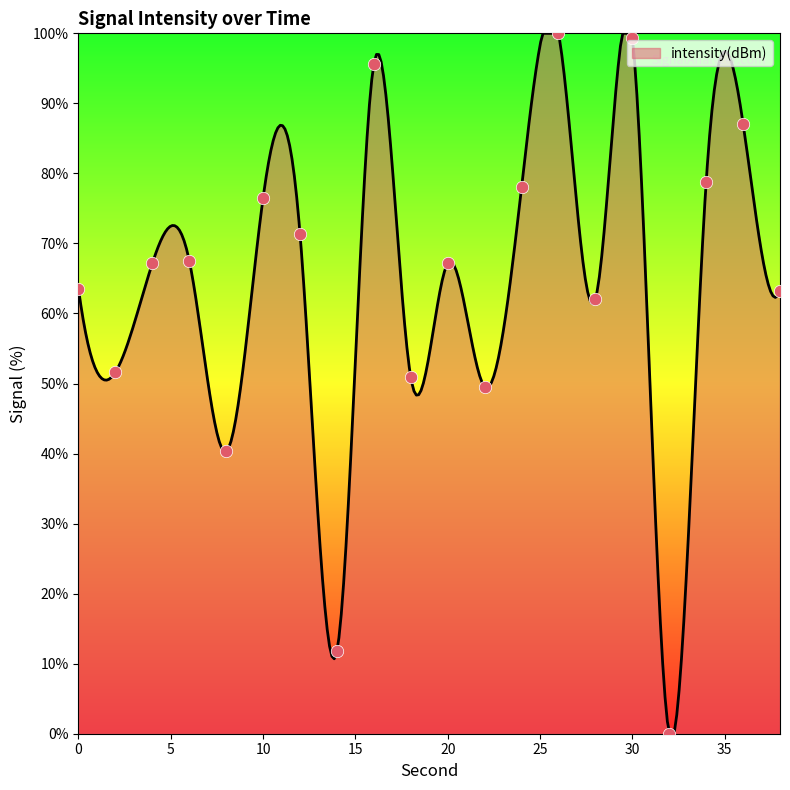

What is the ratio of the value at 30 to the value at 38?

1.6